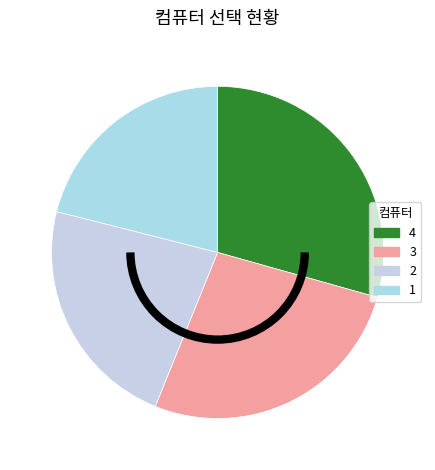

How much of the chart is everything except 3?

73.2%